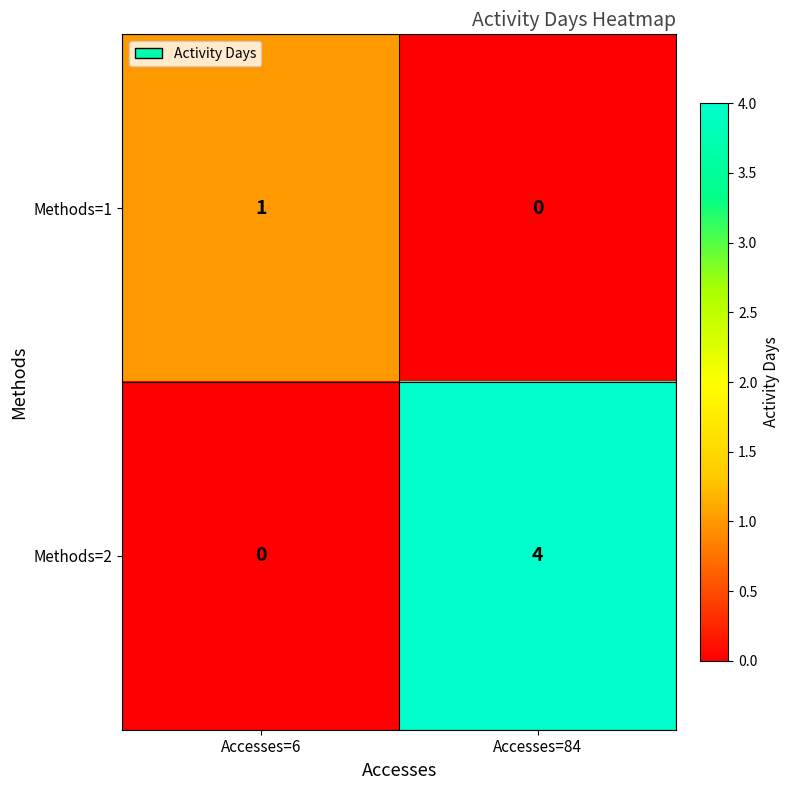

At Accesses=6, list the series in order from smallest to largest.

Methods=2, Methods=1